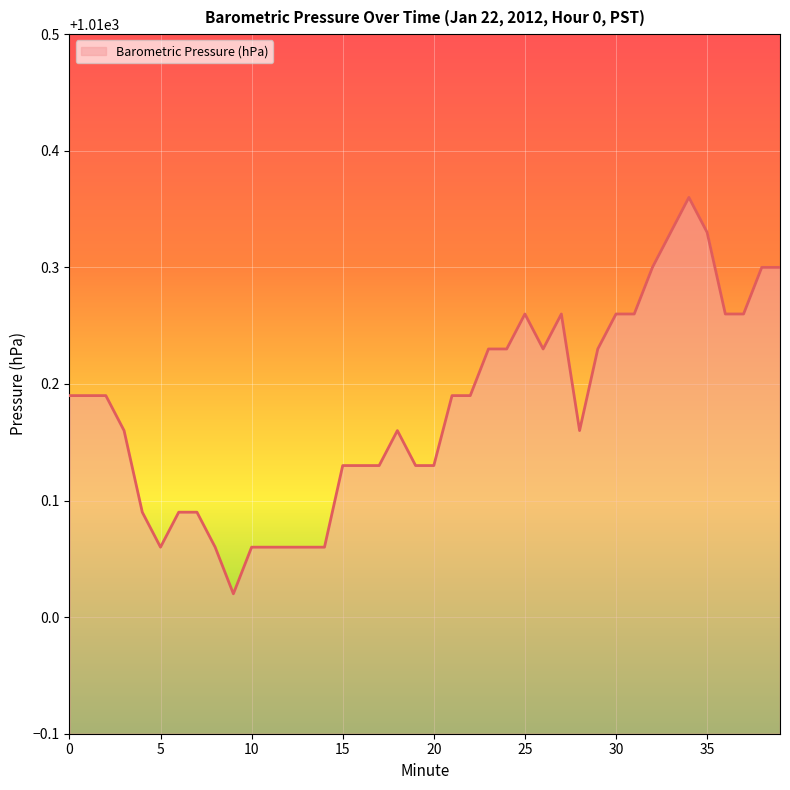

Reading left to right, what are all the values shown in this chart?

0=1010.2	1=1010.2	2=1010.2	3=1010.2	4=1010.1	5=1010.1	6=1010.1	7=1010.1	8=1010.1	9=1010.0	10=1010.1	11=1010.1	12=1010.1	13=1010.1	14=1010.1	15=1010.1	16=1010.1	17=1010.1	18=1010.2	19=1010.1	20=1010.1	21=1010.2	22=1010.2	23=1010.2	24=1010.2	25=1010.3	26=1010.2	27=1010.3	28=1010.2	29=1010.2	30=1010.3	31=1010.3	32=1010.3	33=1010.3	34=1010.4	35=1010.3	36=1010.3	37=1010.3	38=1010.3	39=1010.3